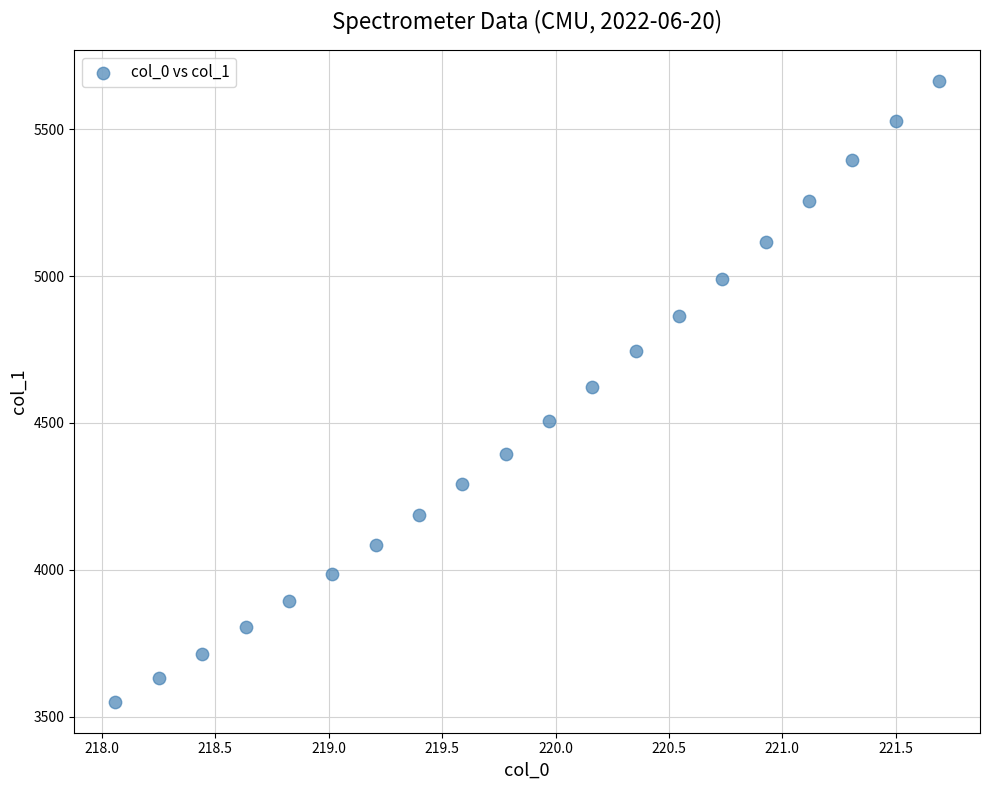

What is the range of X values (max minus min)?

3.6